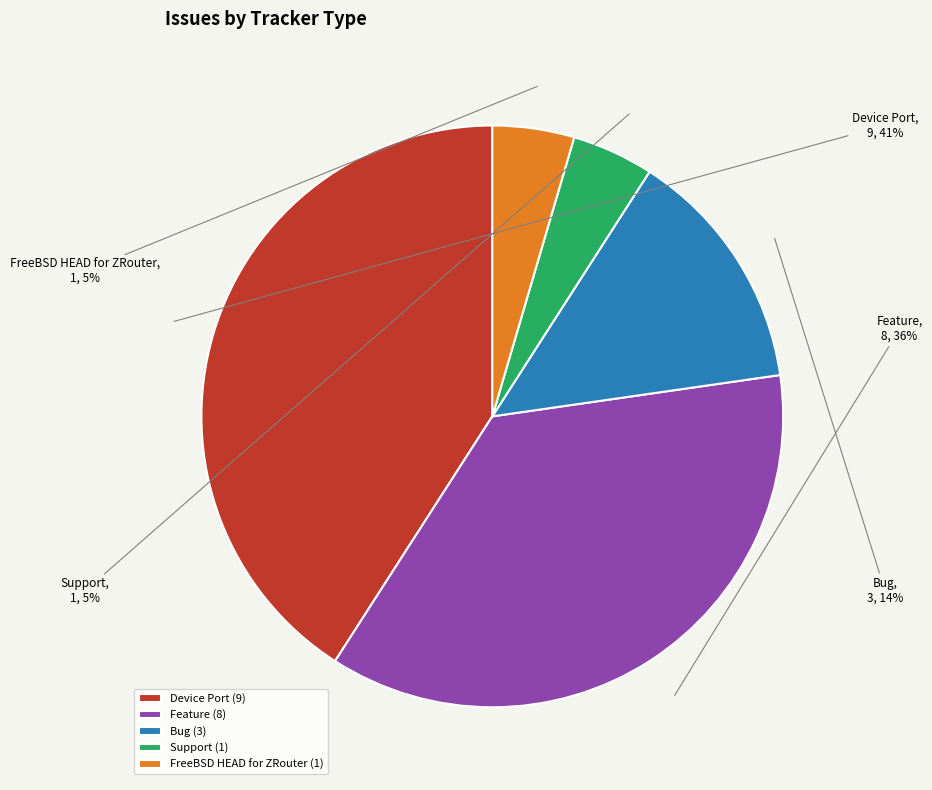

Approximately how many times larger is the value at Device Port compared to Feature?

1.1